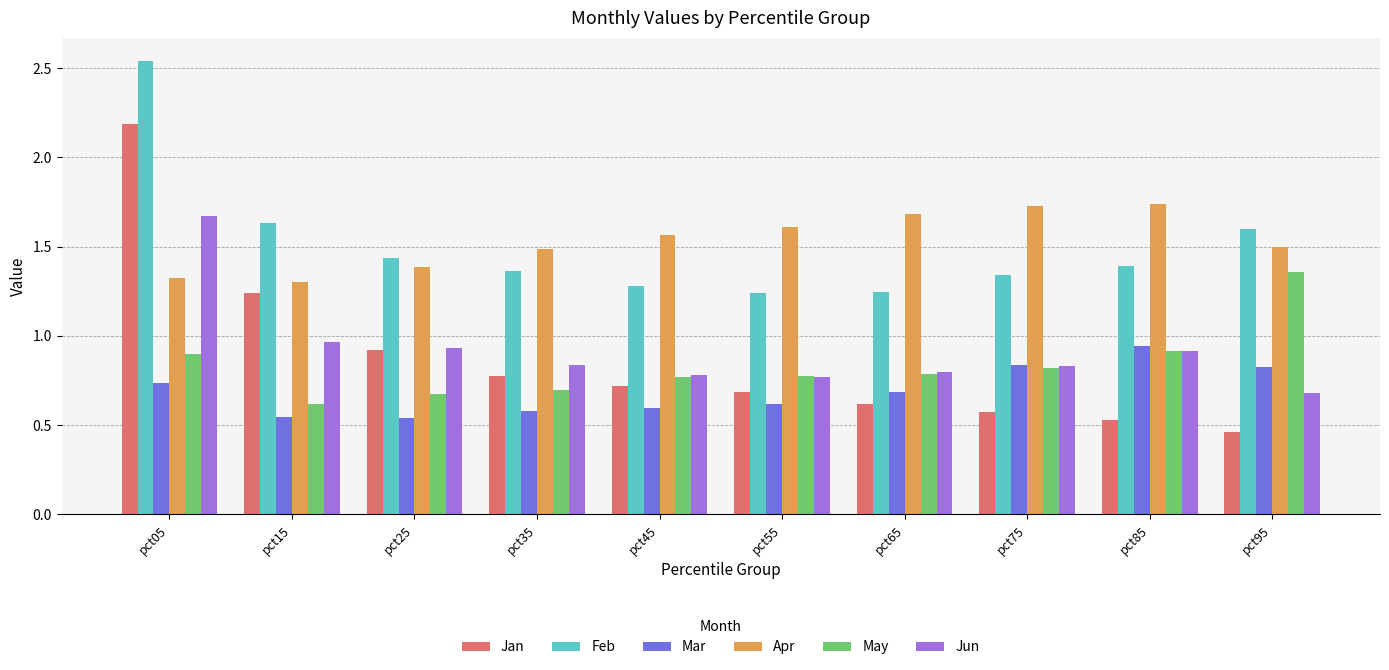

Count the Feb values in the range 1 to 2.

9